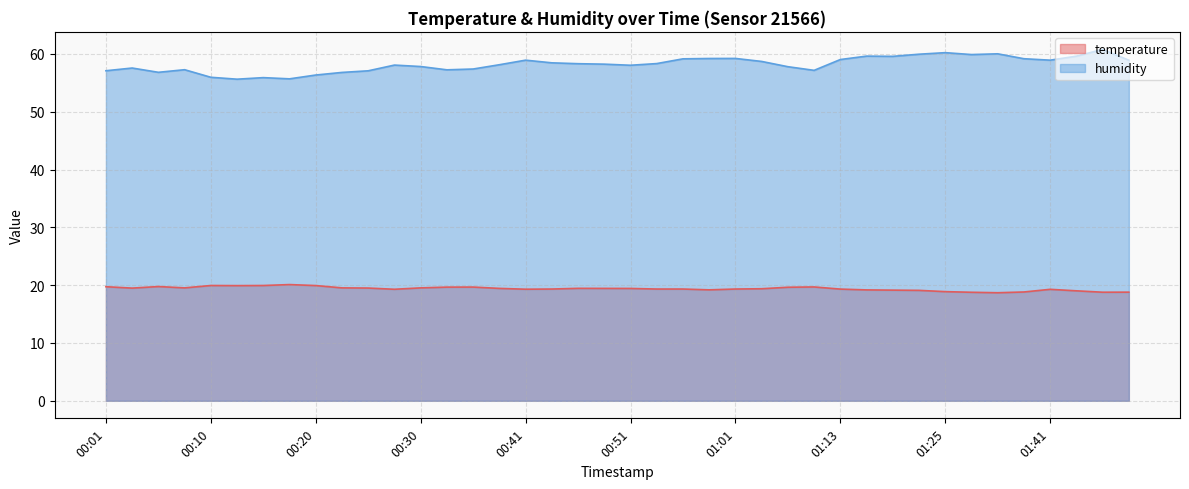

Where does the temperature series first go above 19?

00:01